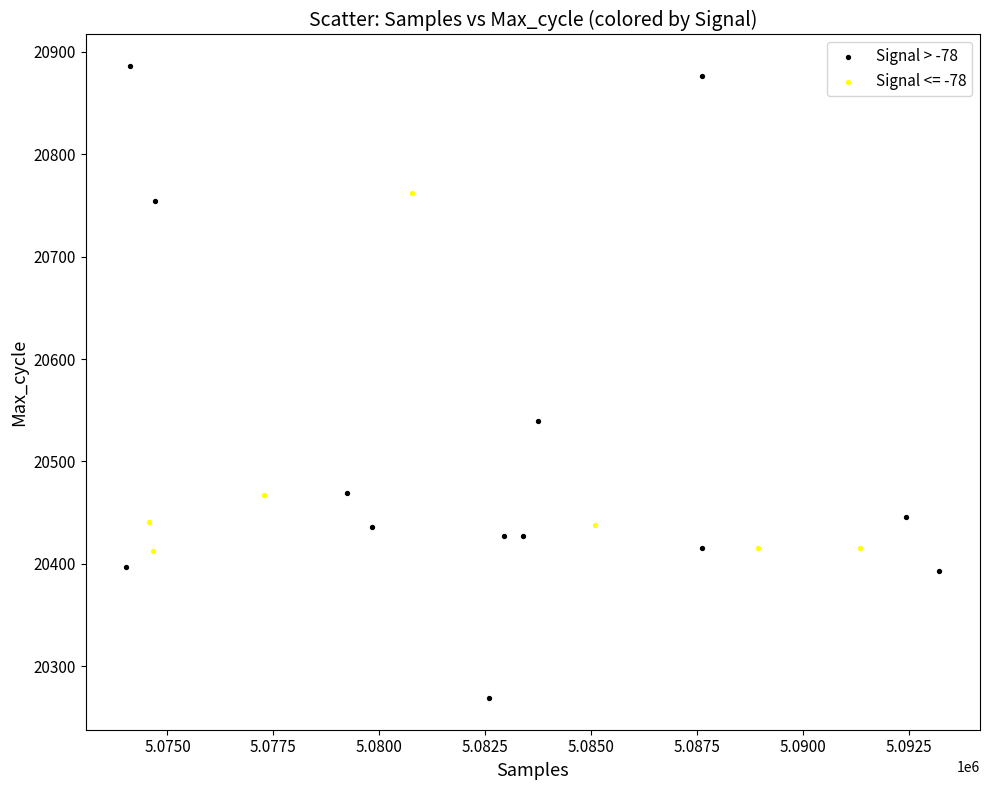

Which series has the largest Y range (max minus min)?

Signal > -78